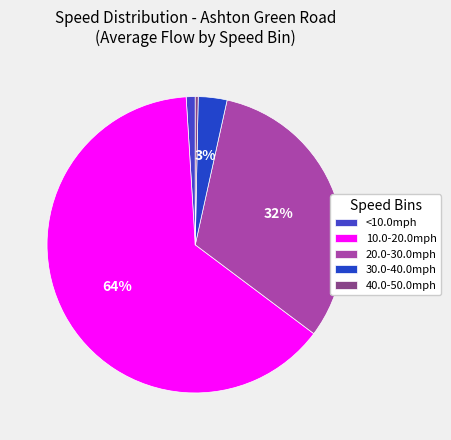

Which category has the smallest portion of the pie?

40.0-50.0mph